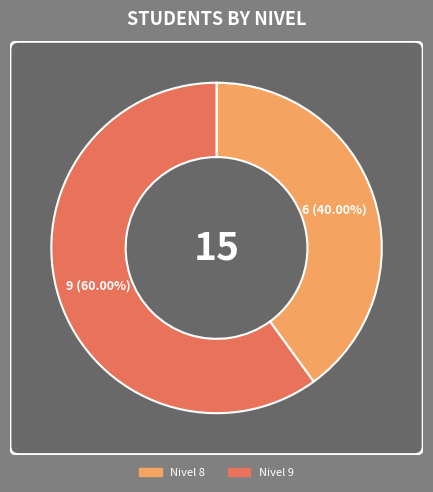

What percentage do Nivel 9 and Nivel 8 together represent?

100.0%